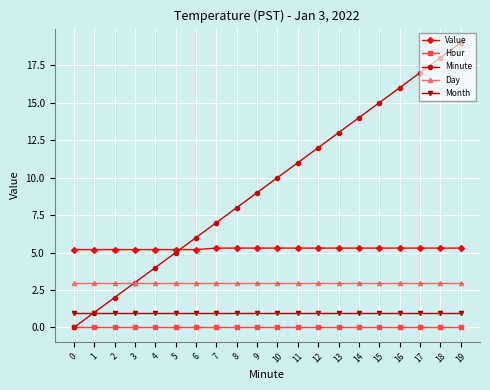

What is the spread (max minus min) of values at 18?

18.0